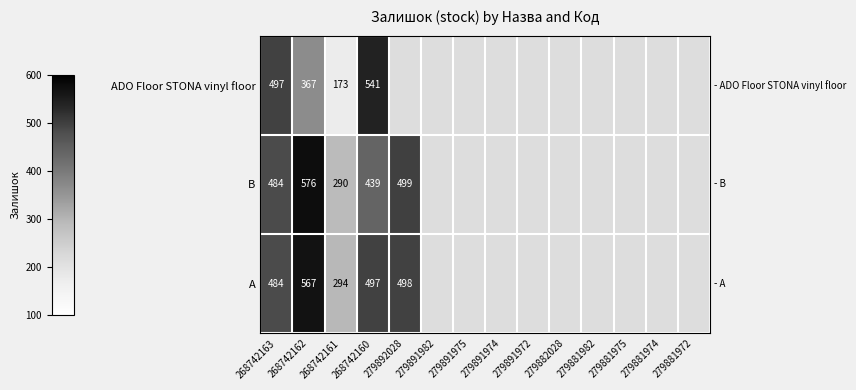

Is it true that В equals 909 at 268742162?

False